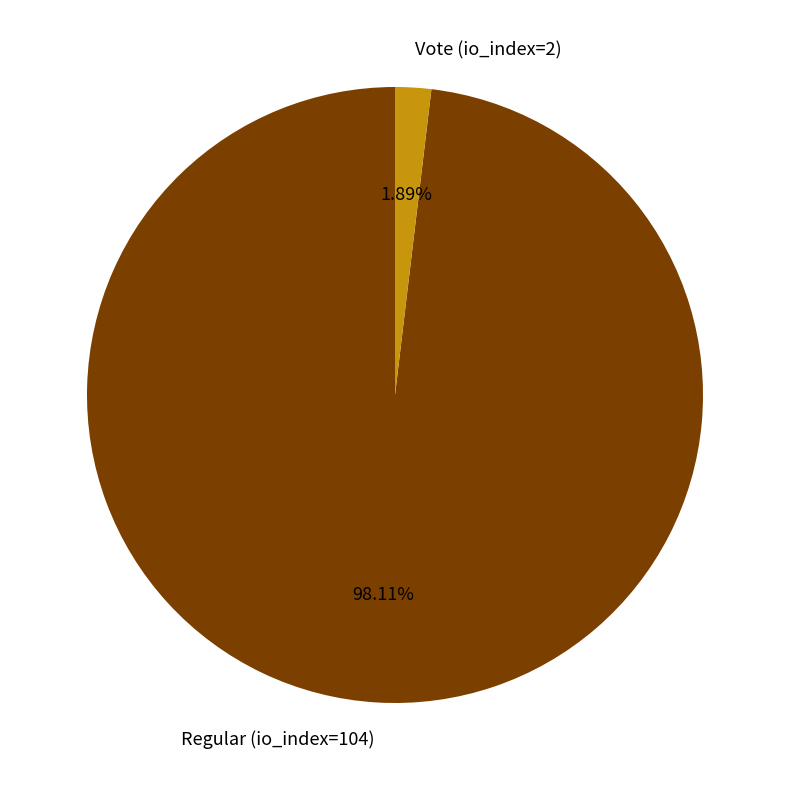

Between Vote (io_index=2) and Regular (io_index=104), which is larger?

Regular (io_index=104)